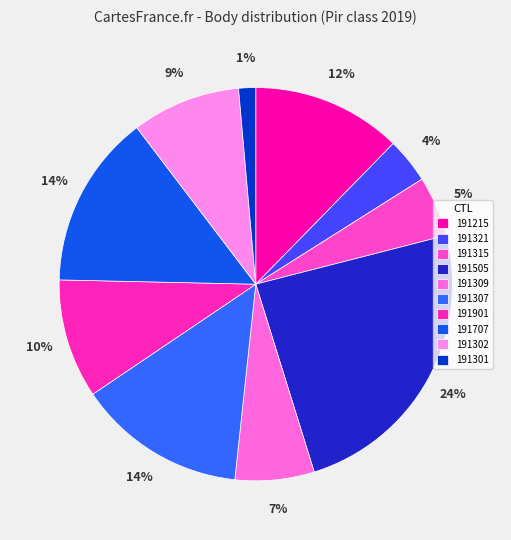

To the nearest percent, what is the difference between the largest and smallest slice percentages?

23%